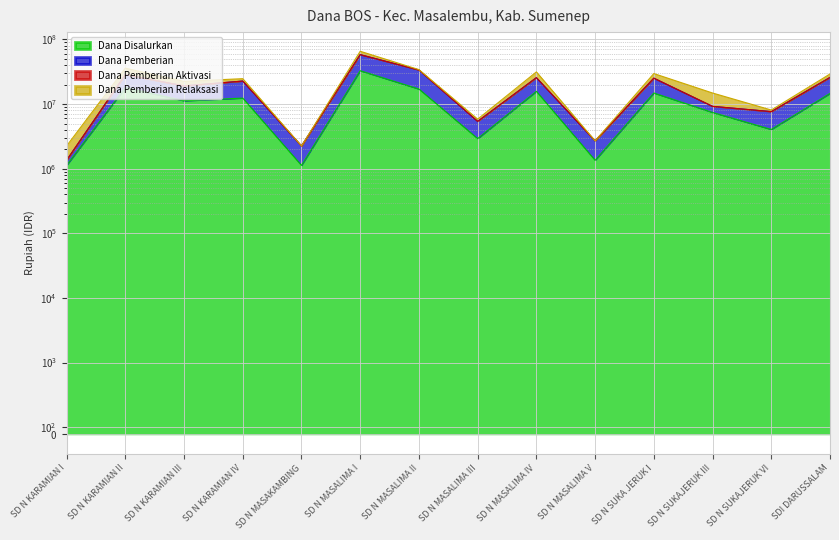

What is the spread (max minus min) of values at SD N MASALIMA I?

32850000